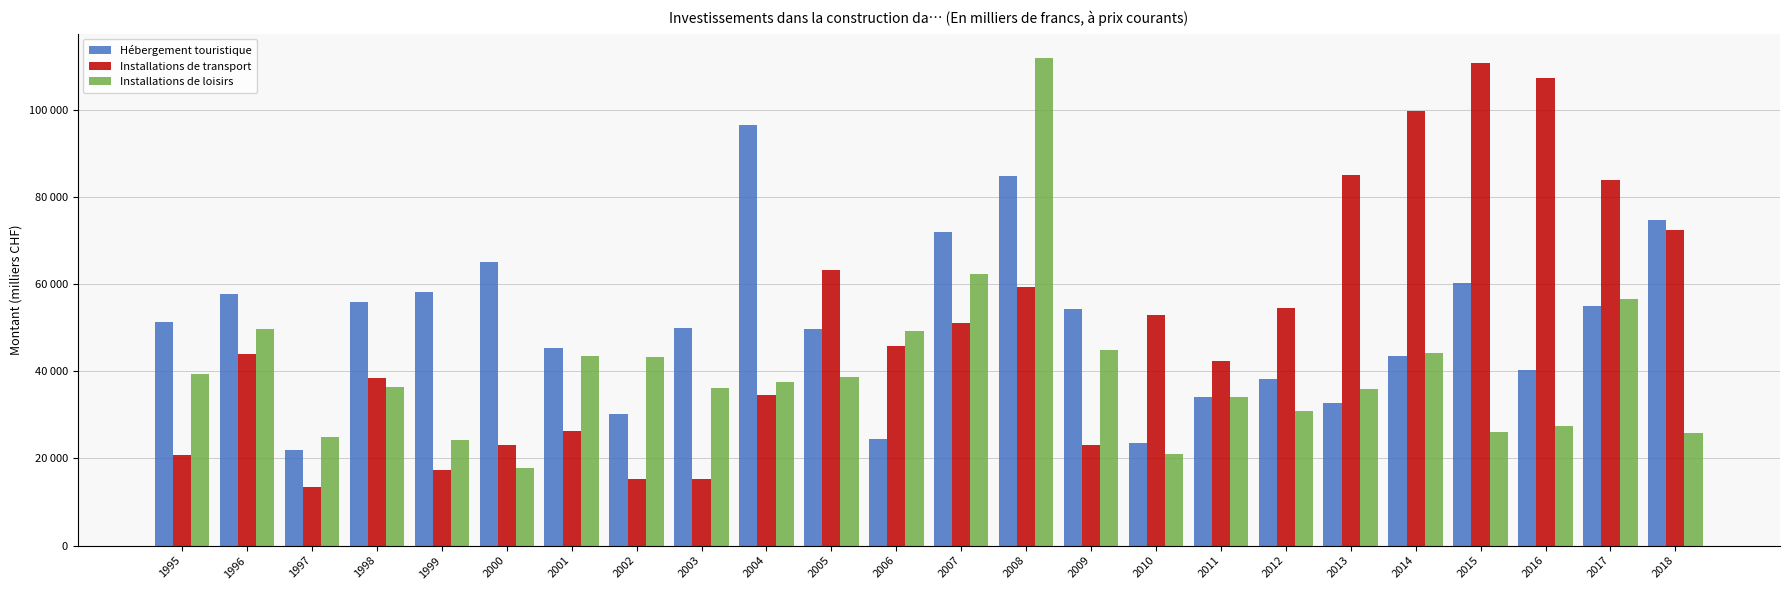

What is the value of the Installations de transport bar at the 10th from the left?

34549